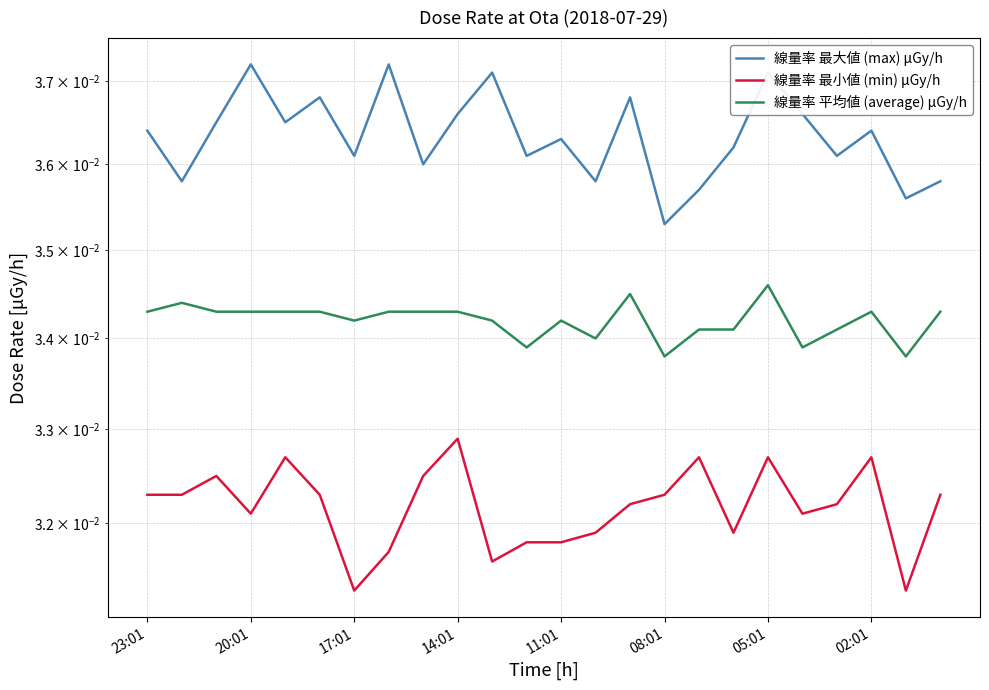

How many categories are shown in the chart?

24